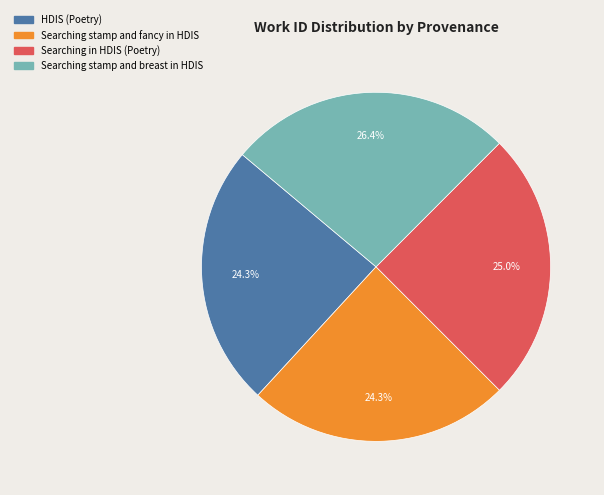

Is Searching stamp and breast in HDIS the majority of the pie?

No